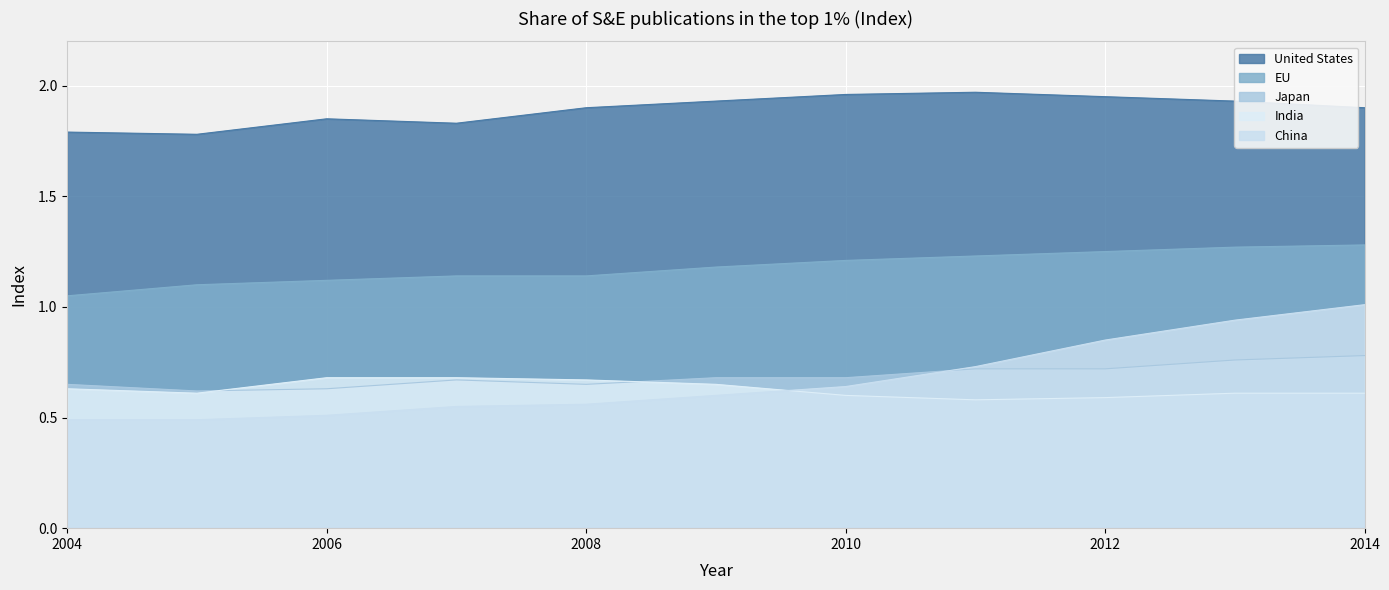

Does the chart display data point markers on the line(s)?

No